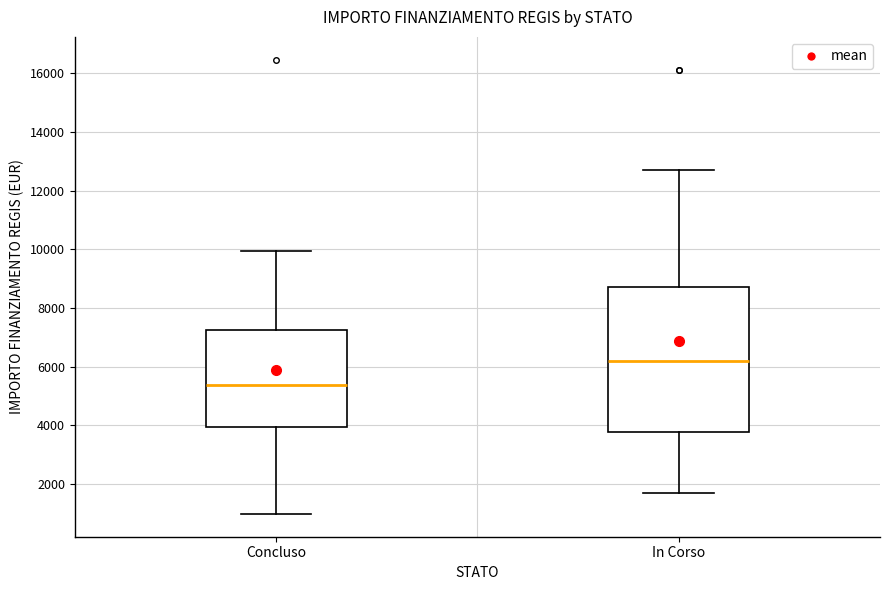

Where is the upper edge of the box for In Corso on the y-axis? The values are not printed on the chart, so give them approximately, as read against the axis.

8800